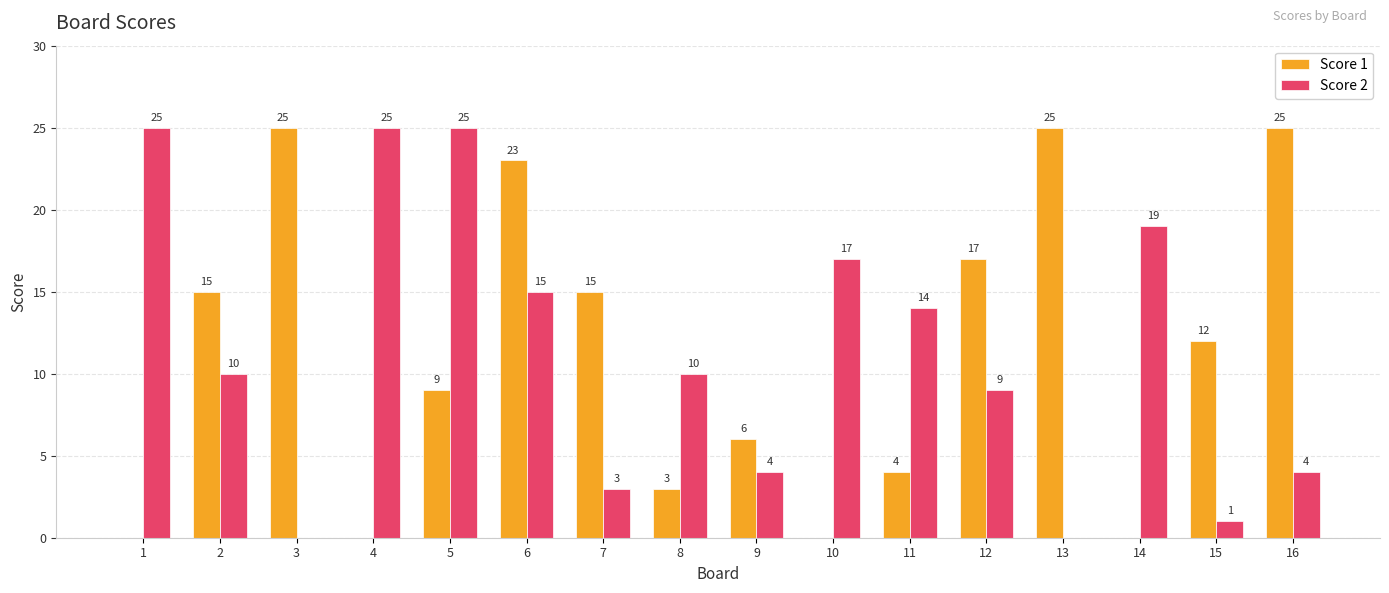

Which series changed the most between 6 and 8?

Score 1